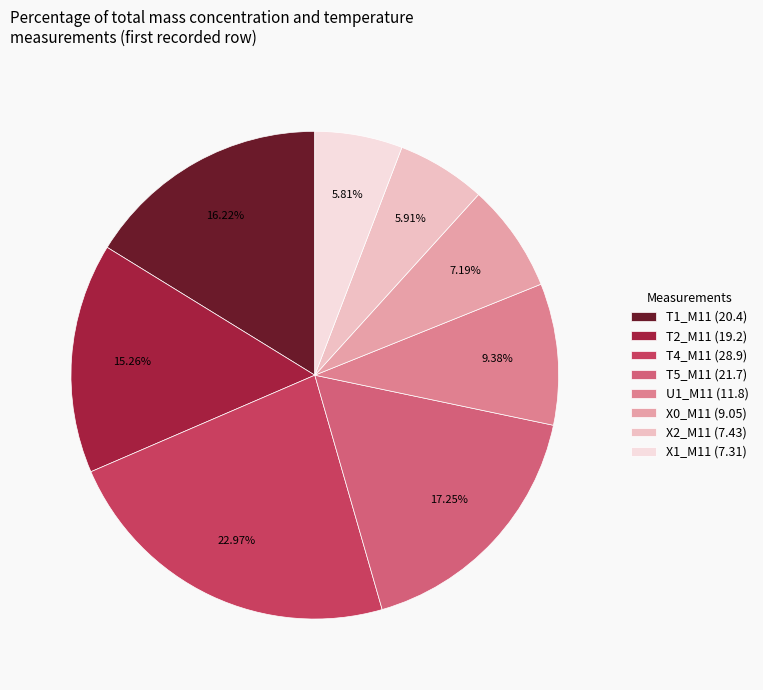

Does any single category account for the majority?

No